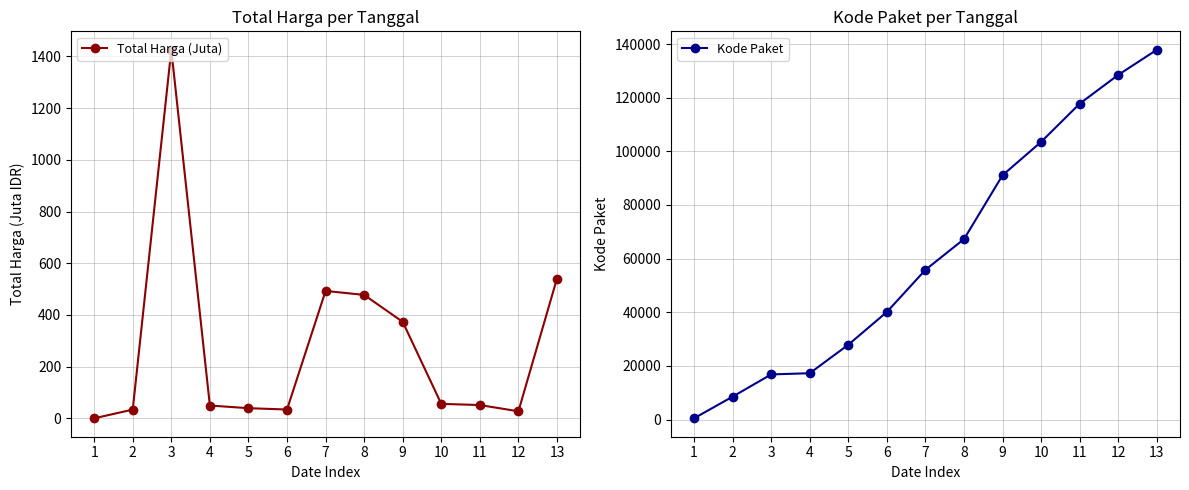

What is the difference between the Total Harga (Juta) values at 9 and 4?

323.7